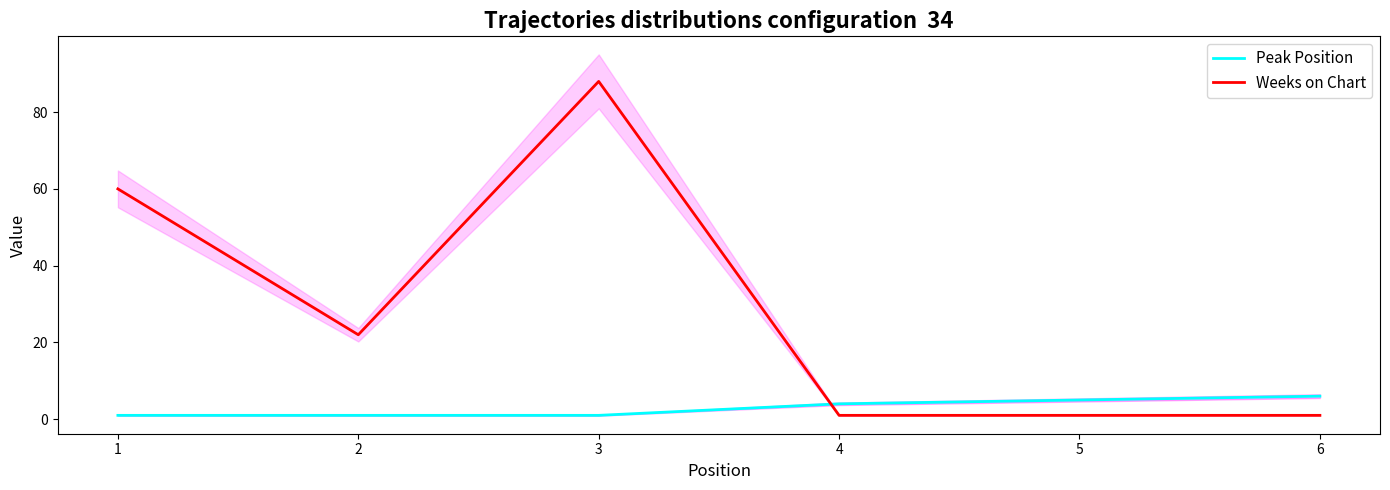

The Weeks on Chart series shows 1 at 6. True or false?

True